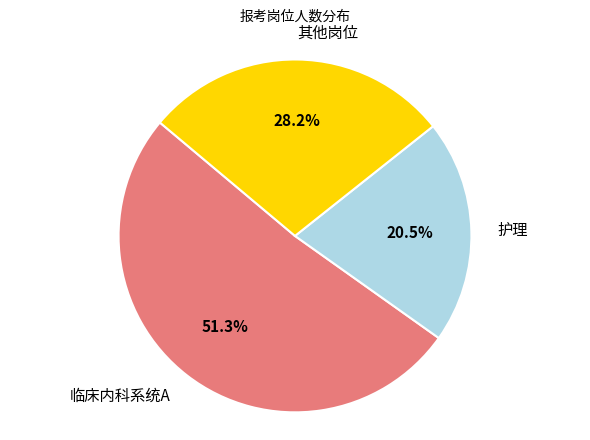

Does any single category account for the majority?

Yes